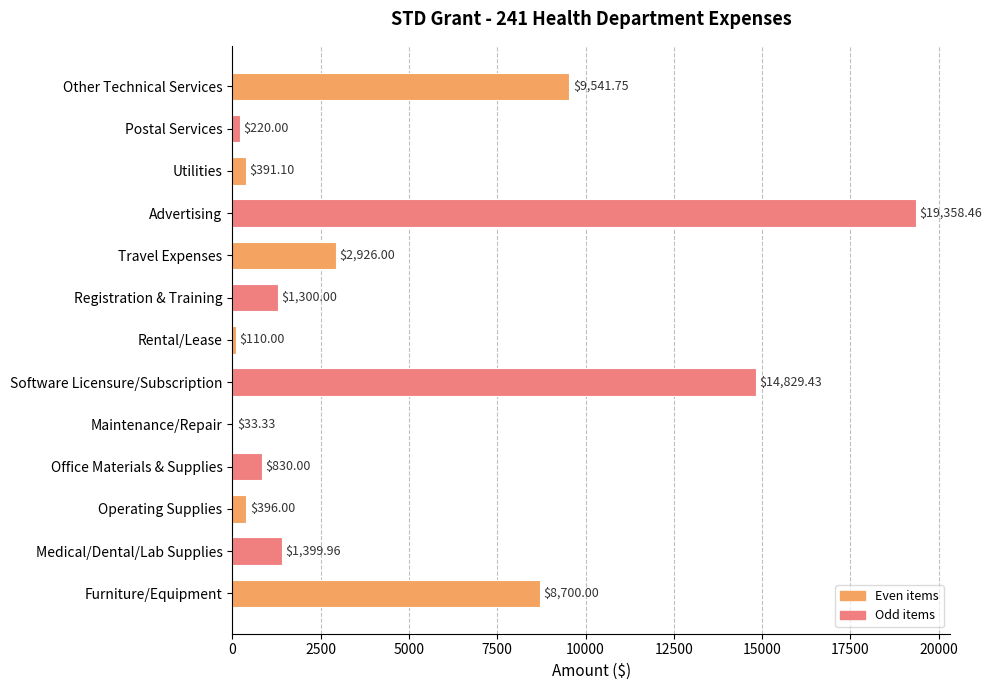

What is the change in value from Software Licensure/Subscription to Operating Supplies?

-14433.4